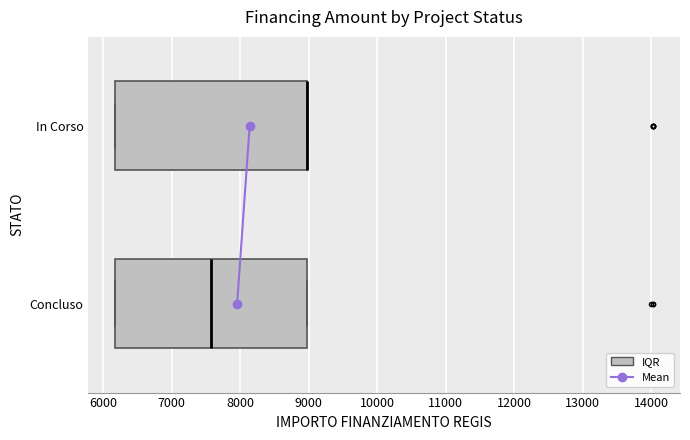

Where is the right edge of the box for In Corso on the x-axis? The values are not printed on the chart, so give them approximately, as read against the axis.

9000